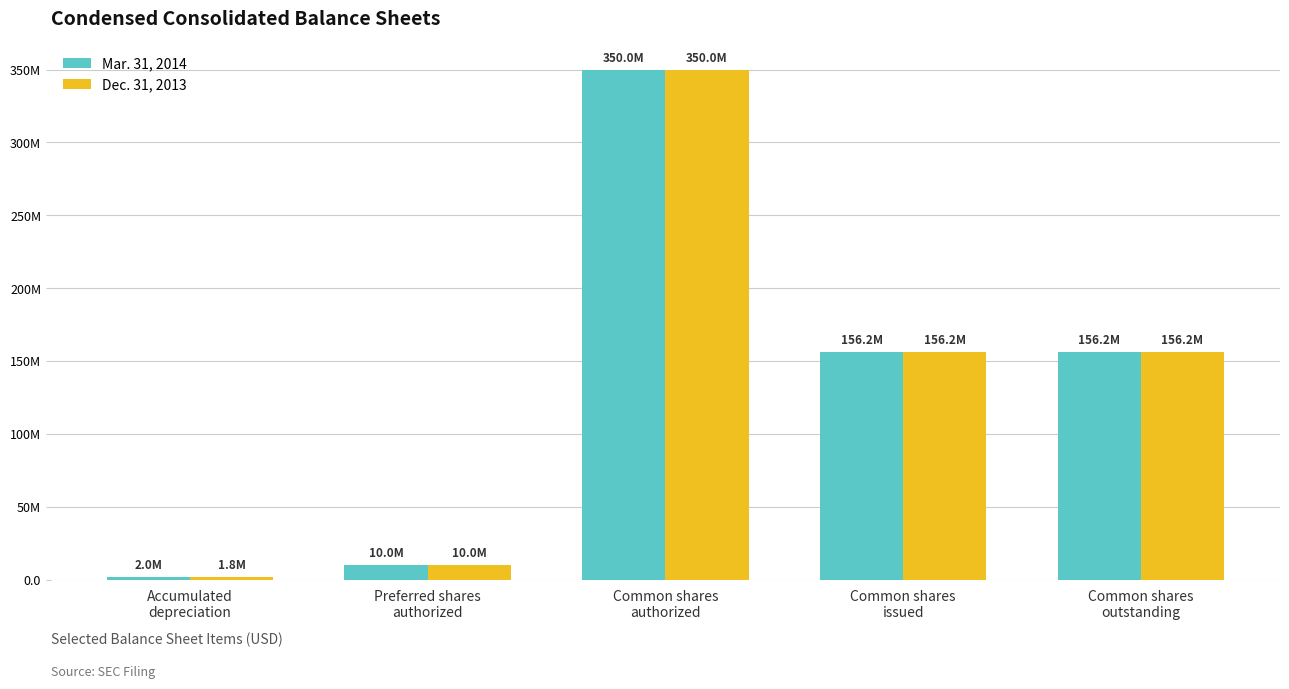

What are all the series names shown in the legend?

Mar. 31, 2014, Dec. 31, 2013